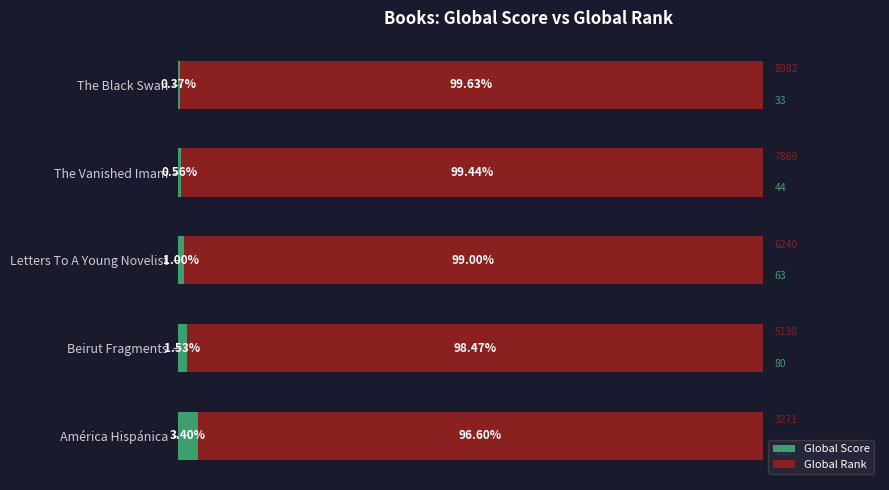

What is the average value of the Global Score series?

1.4